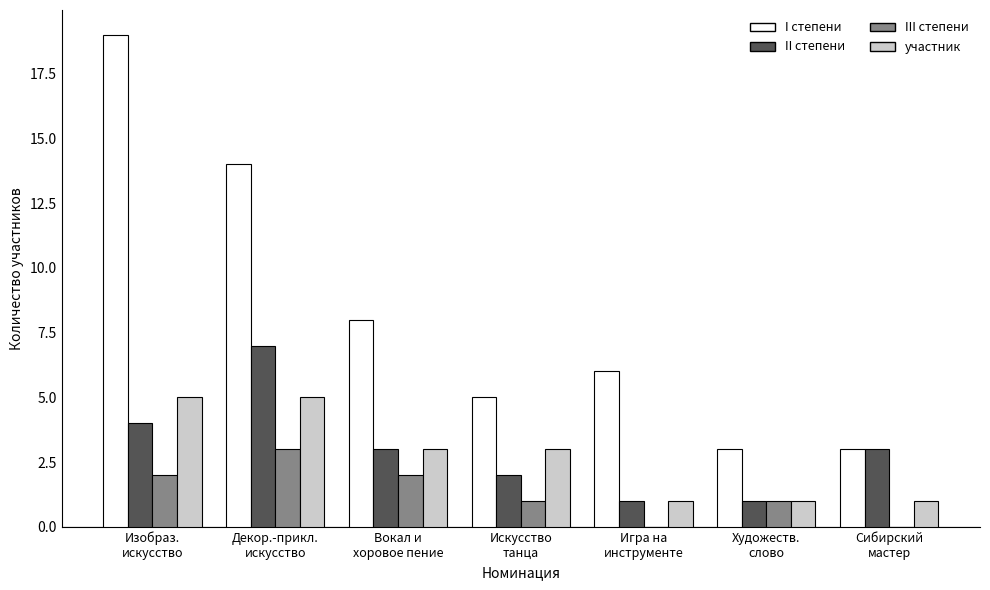

What is the maximum value for I степени?

19